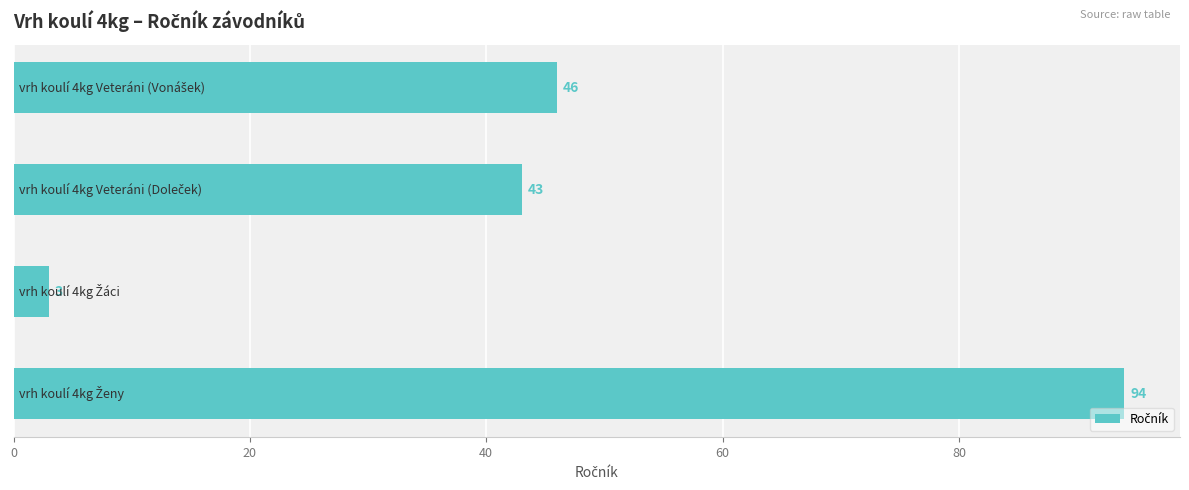

Reading top to bottom, transcribe all the data shown in this chart.

46	43	3	94